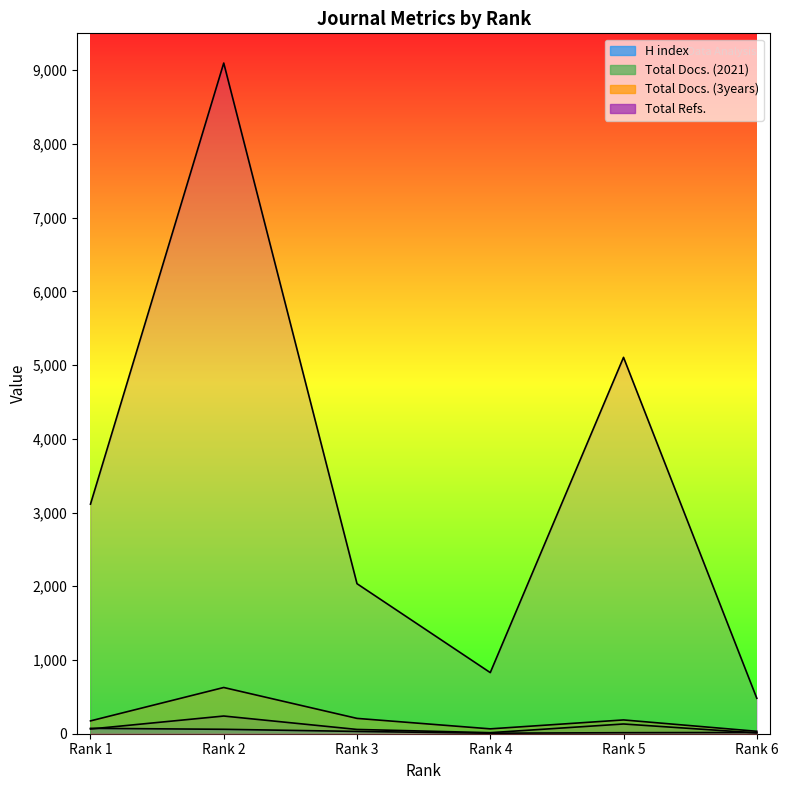

True or false: Total Docs. (2021) has a value of 132 at Rank 5.

True